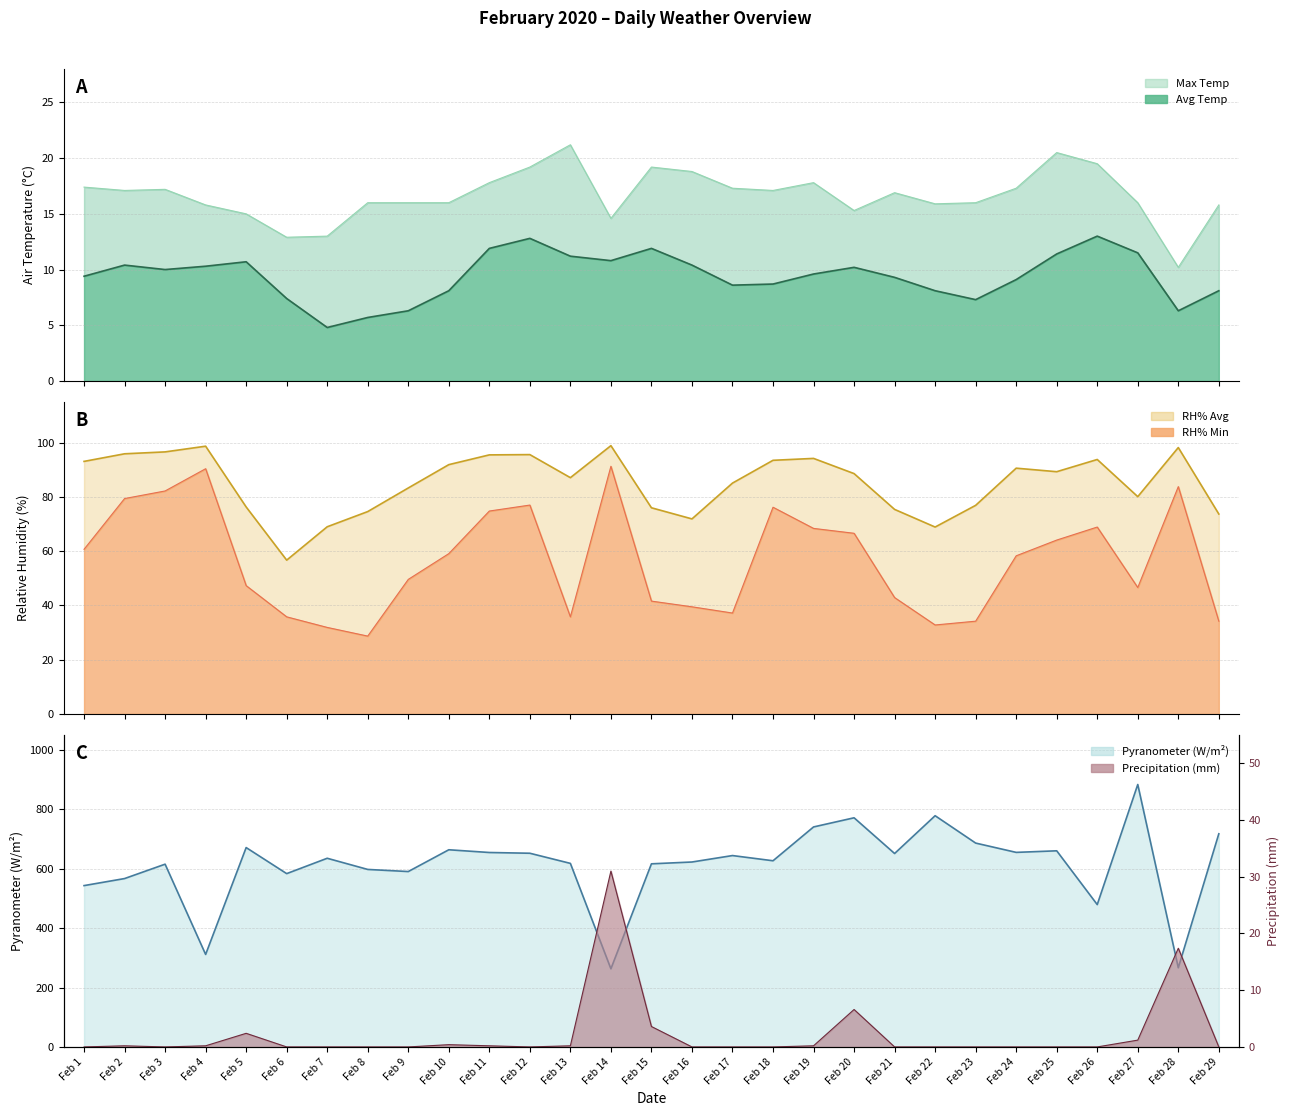

How many data points does each series have?

29